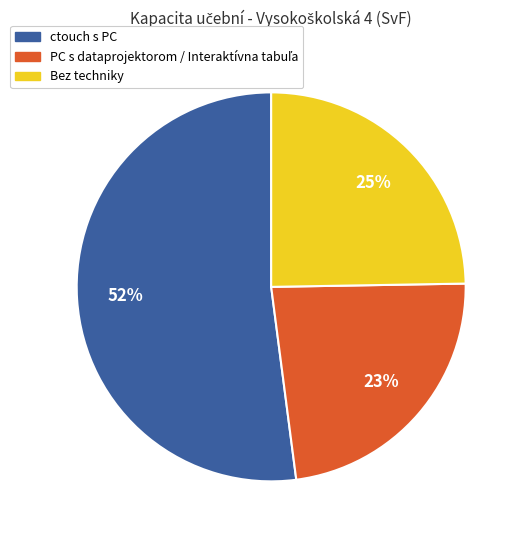

To the nearest percent, what is the average slice percentage?

33%